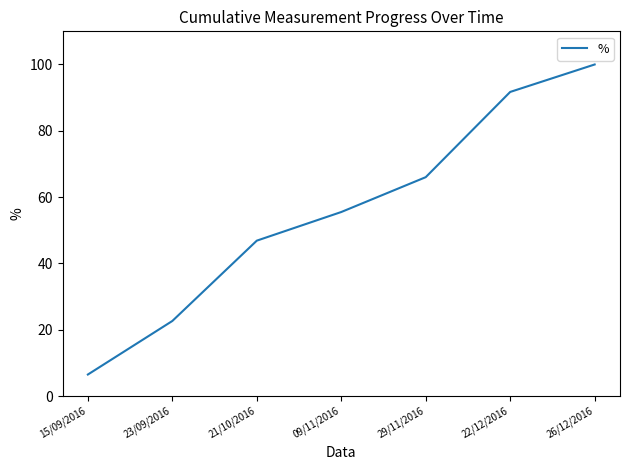

Where does the data first go above 55?

09/11/2016